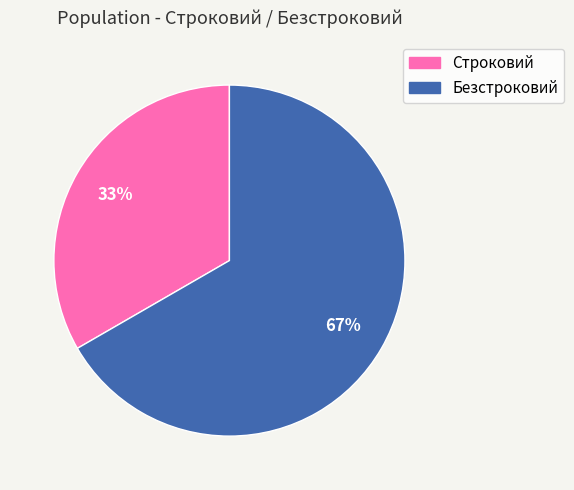

Which has a higher value, Безстроковий or Строковий?

Безстроковий